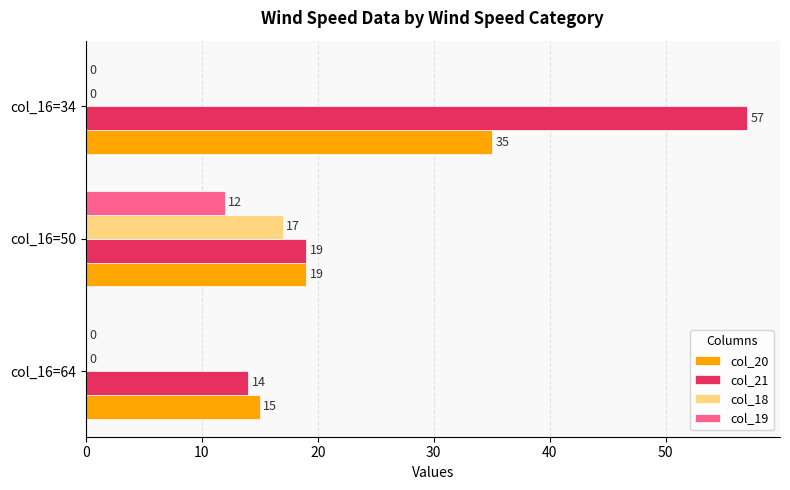

What is the total value across all series at col_16=34?

92